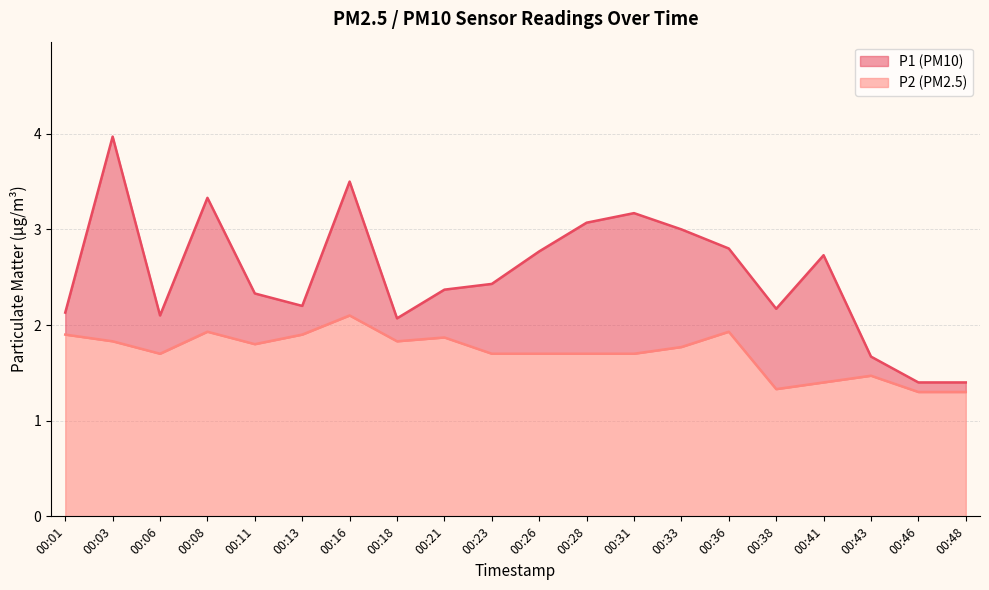

Which series has the largest range (max minus min)?

P1